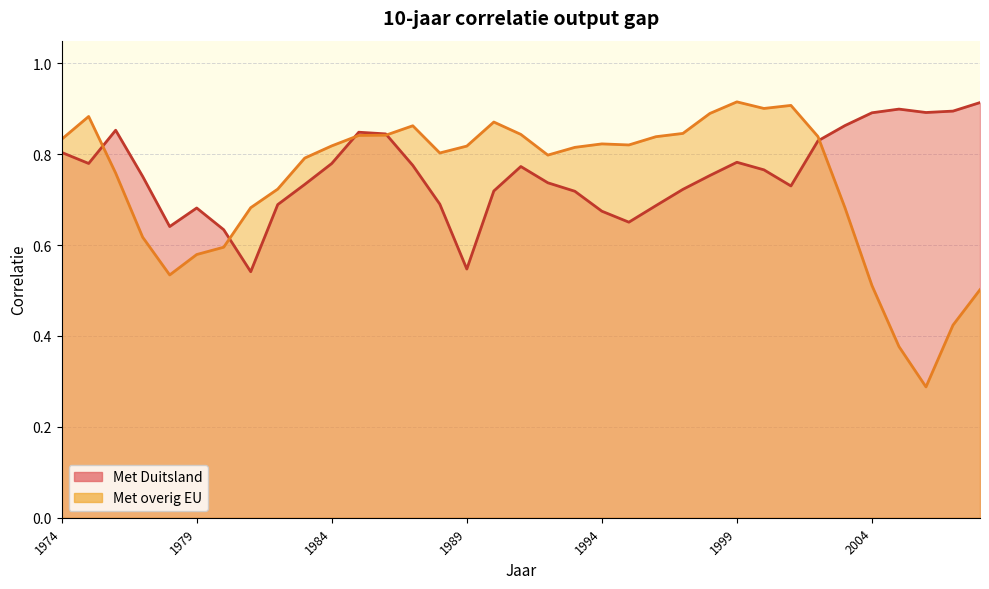

How many times do Met overig EU and Met Duitsland cross each other?

5